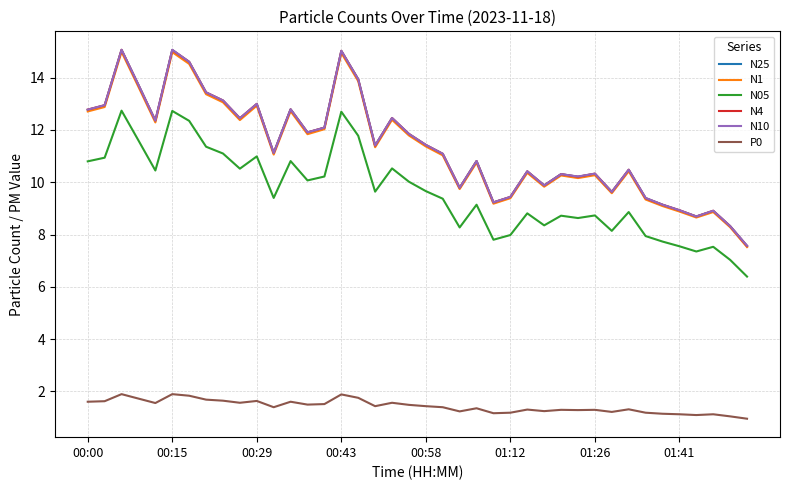

True or false: N4 and N05 intersect in this chart.

False